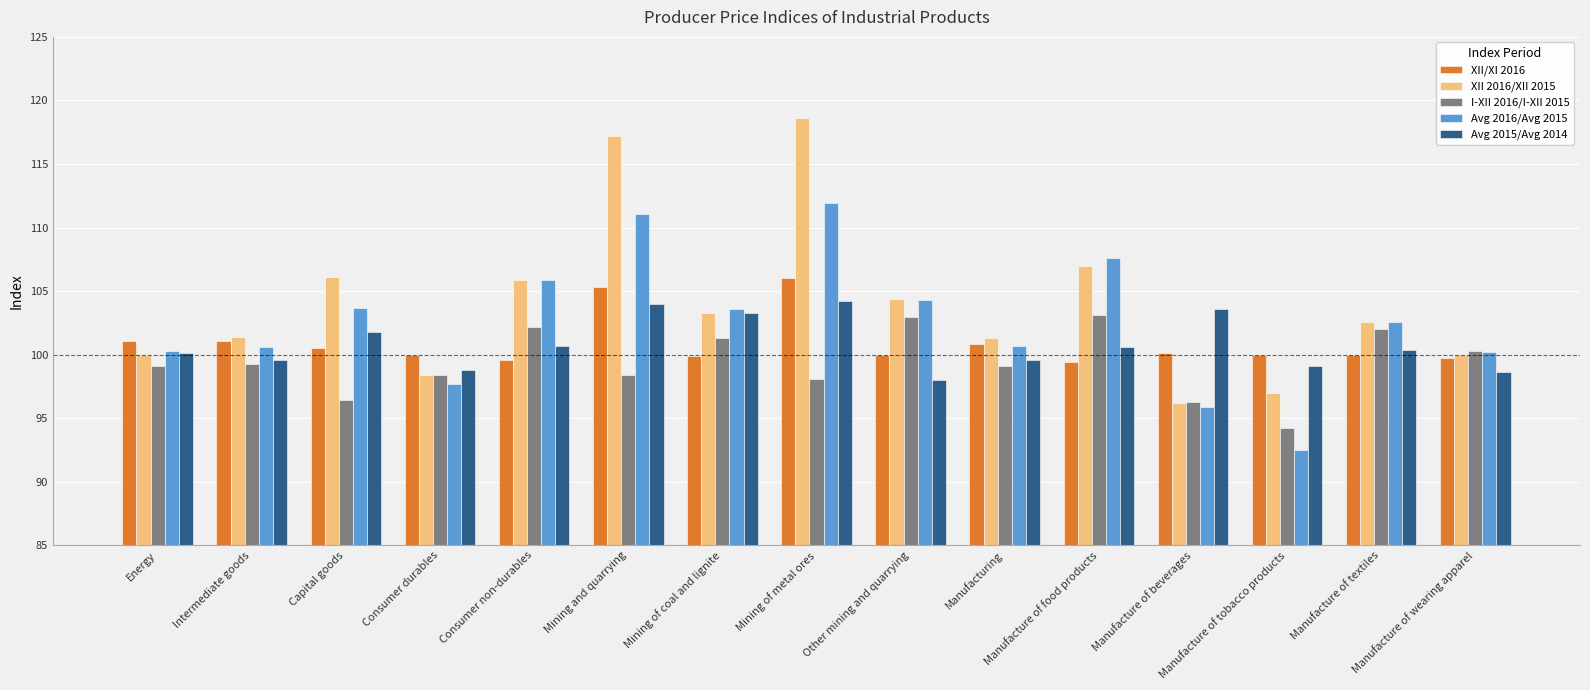

What is the spread (max minus min) of values at Consumer durables?

2.3